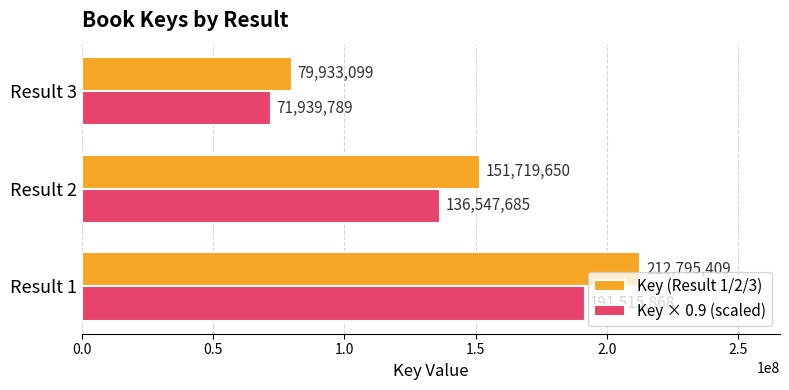

True or false: Key × 0.9 (scaled) has a value of 112888453.0 at Result 3.

False